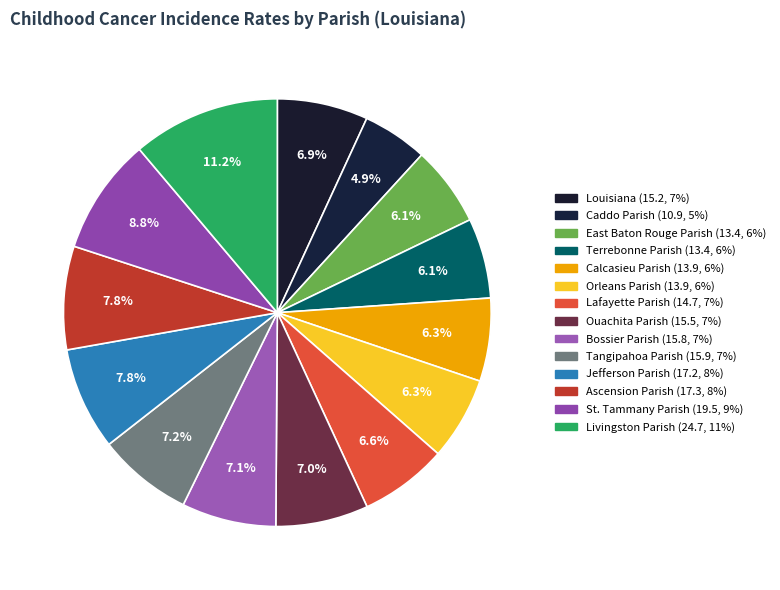

Which has a higher value, Calcasieu Parish or Ouachita Parish?

Ouachita Parish